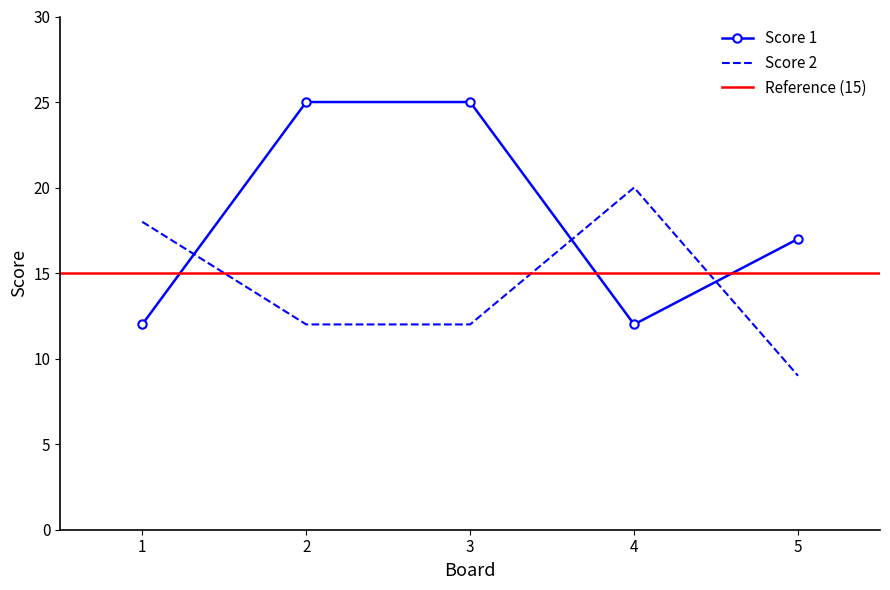

What is the sum of the Score 2 values at 3 and 2?

24